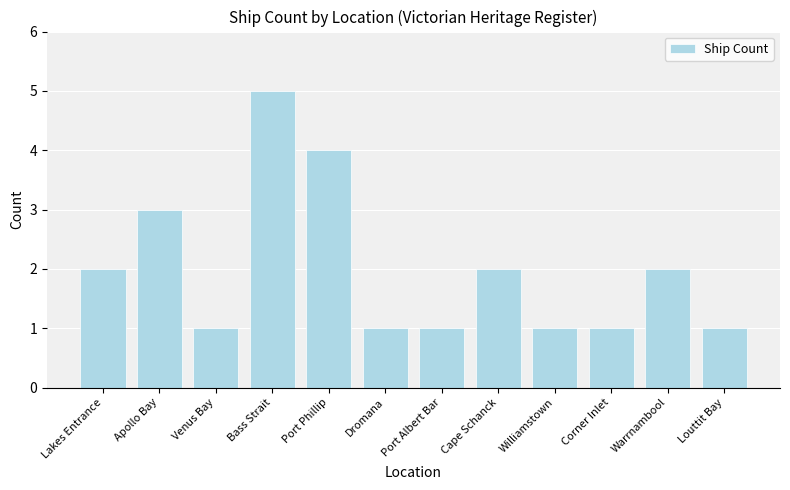

What is the label of the 8th bar from the right?

Port Phillip